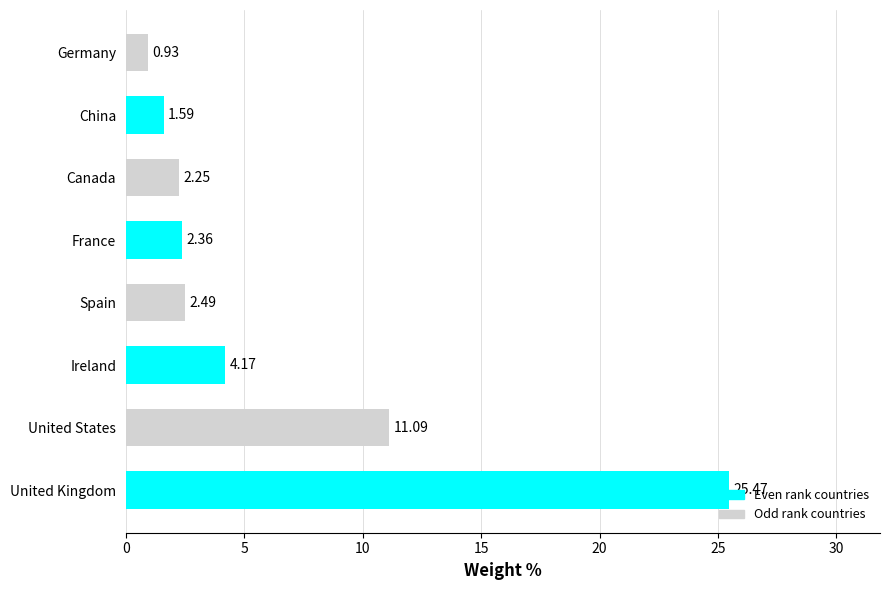

What is the difference between the second highest and minimum values?

10.2